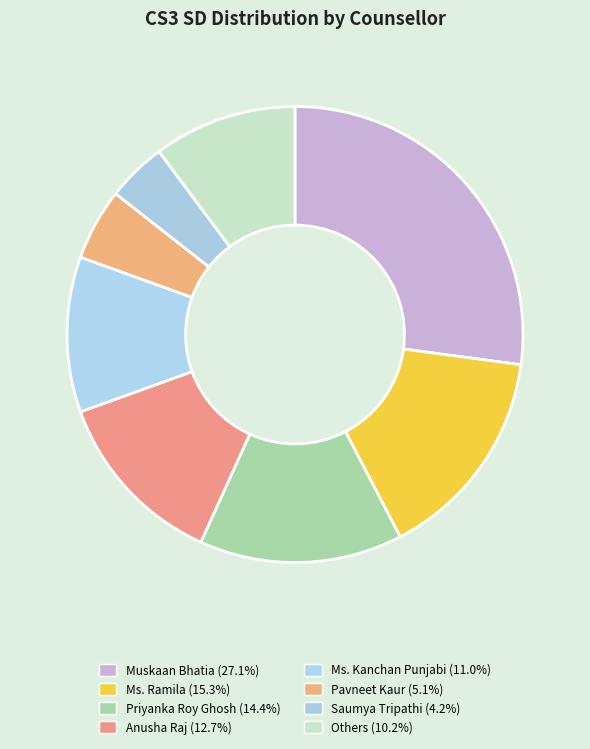

How many segments does this pie chart have?

8